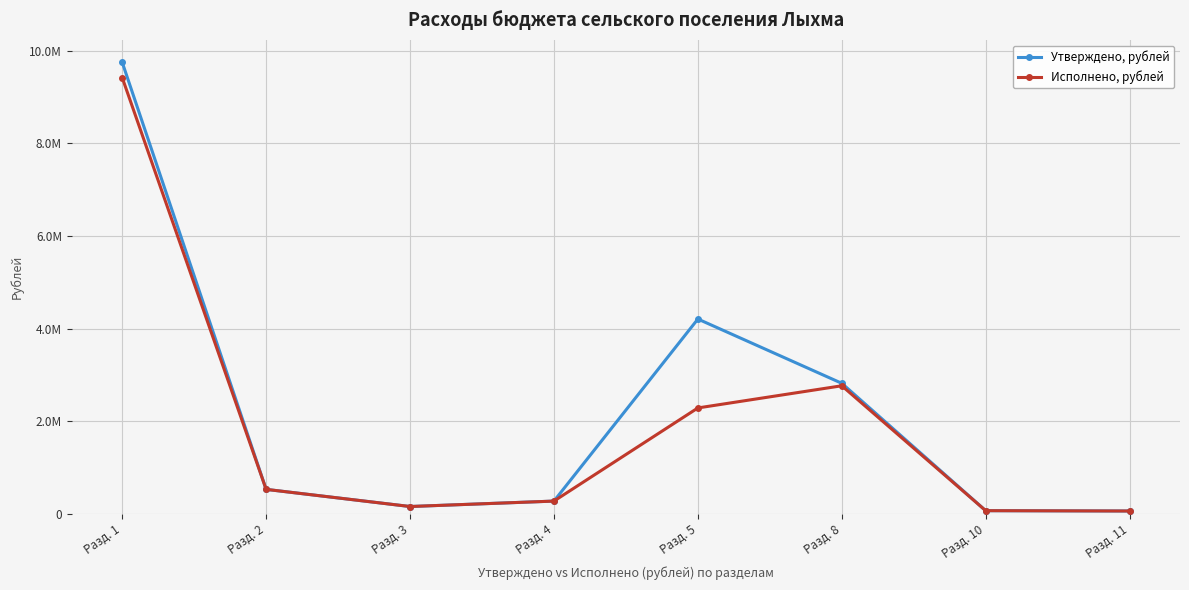

Which series has the largest range (max minus min)?

Утверждено, рублей